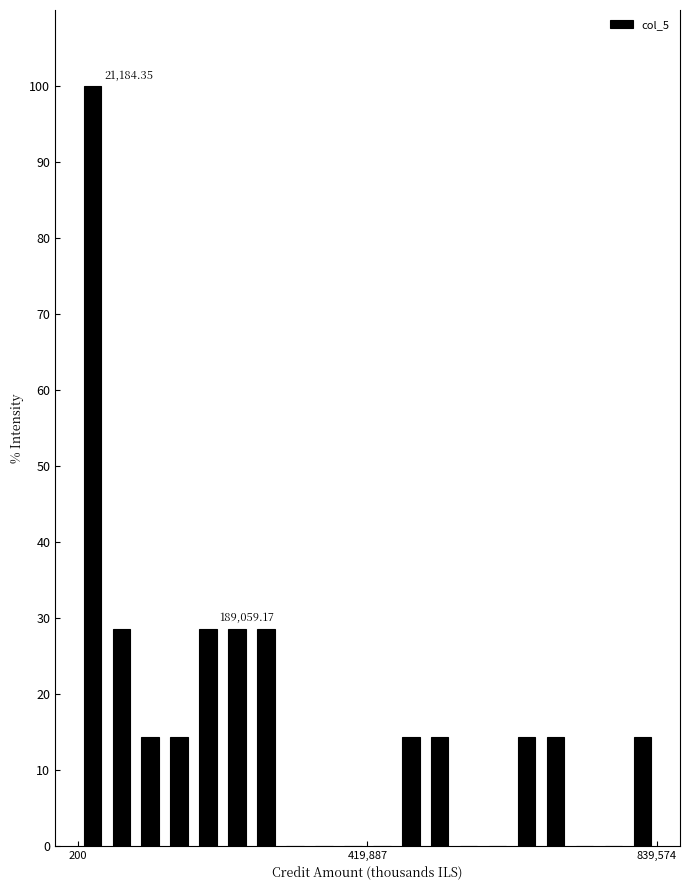

Read against the x-axis, roughly where is the centre of the tallest bar?

0